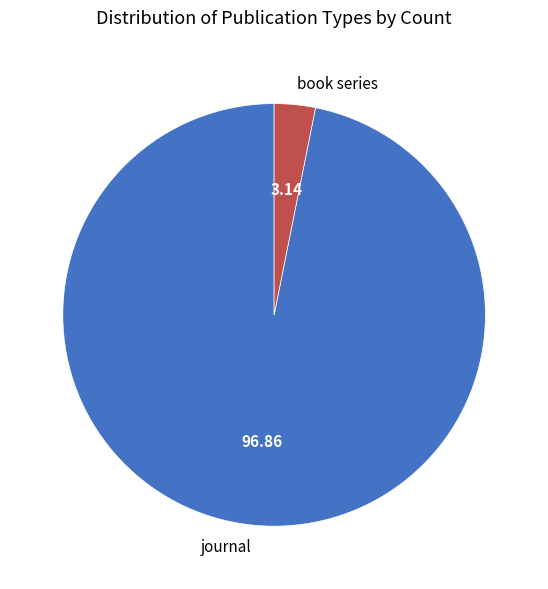

Is journal the majority of the pie?

Yes